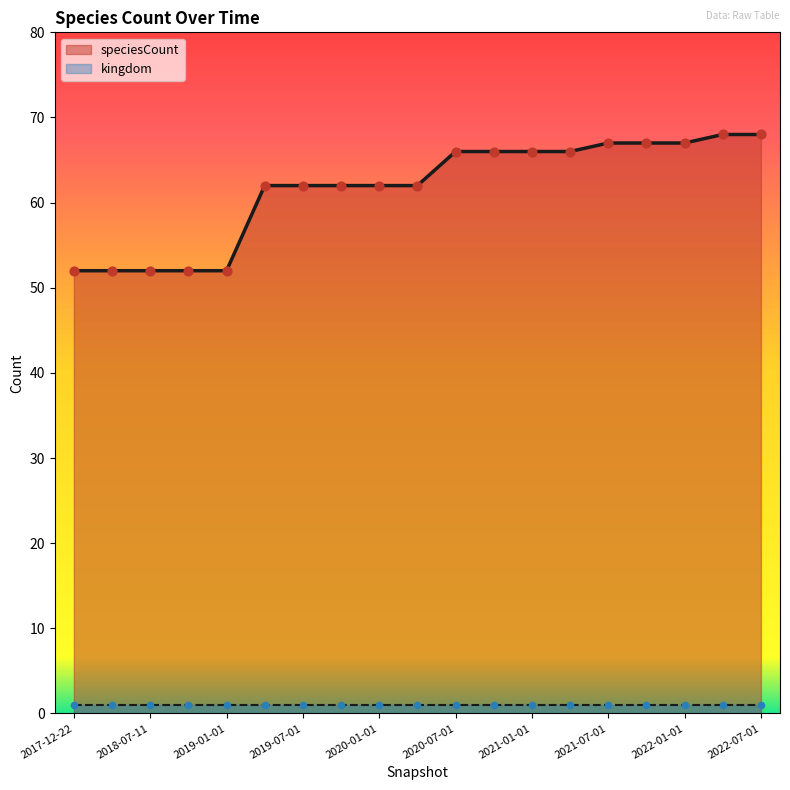

Approximately how many times larger is the value at 2022-04-01 compared to 2022-07-01?

1.0